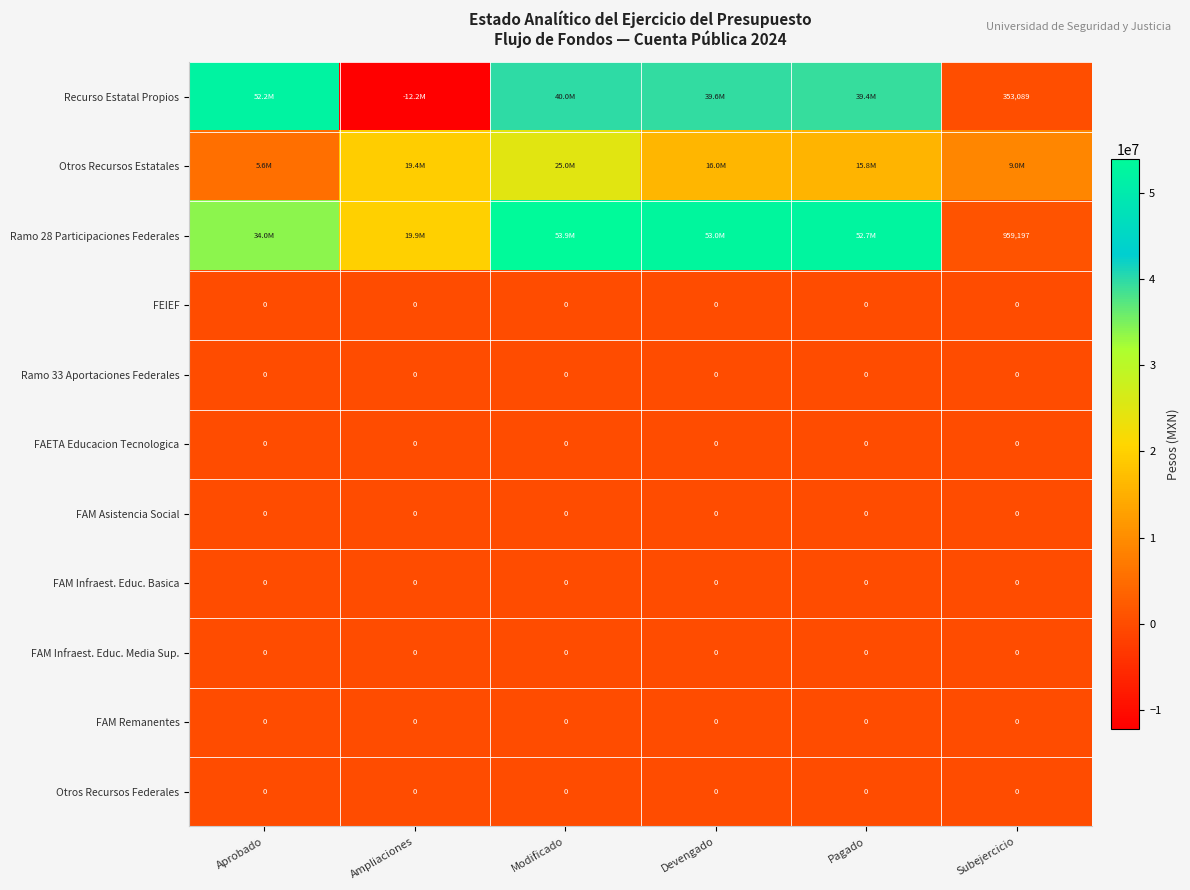

At how many categories does at least one series exceed 29849272?

4